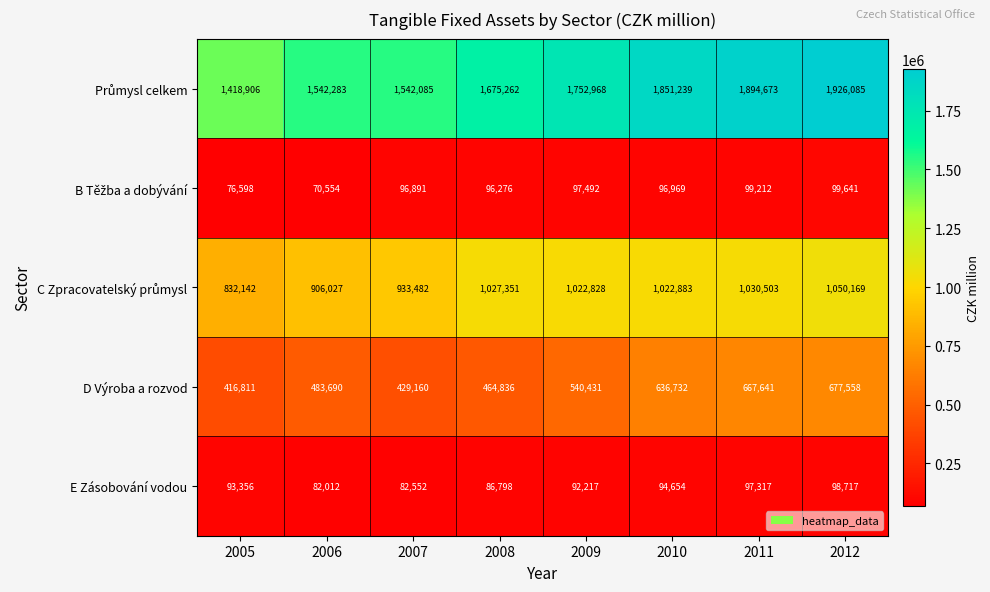

Which category has the highest value across all series?

2012